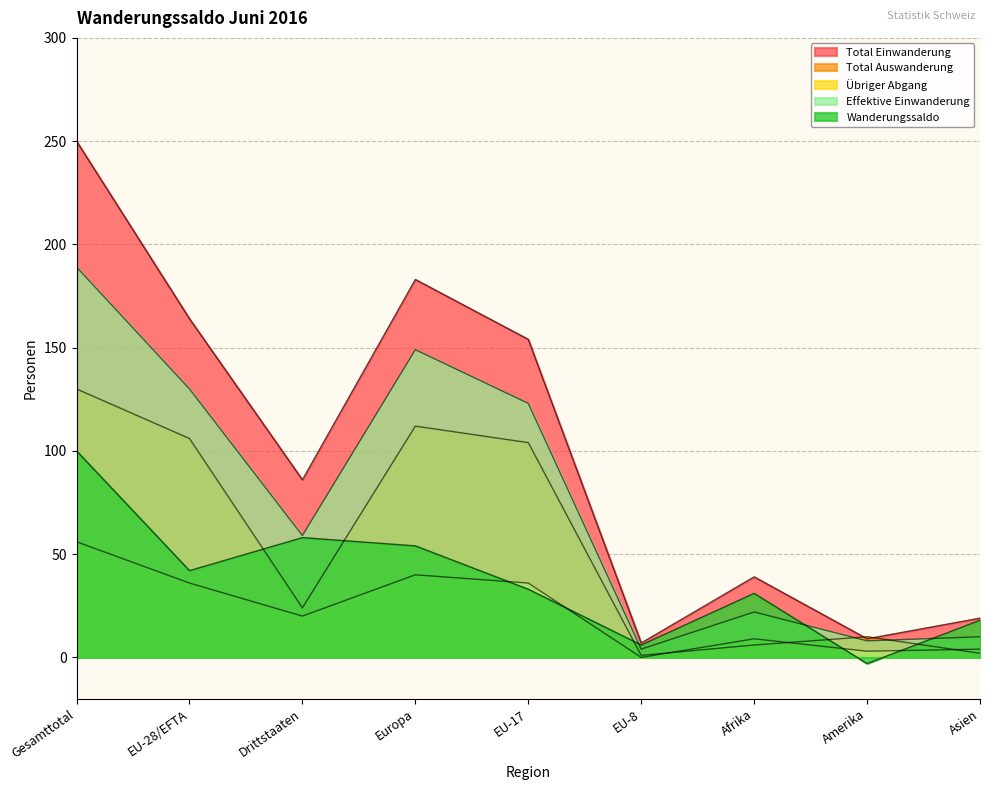

Rank the series at Drittstaaten from lowest to highest value.

Übriger Abgang, Total Auswanderung, Wanderungssaldo, Effektive Einwanderung, Total Einwanderung